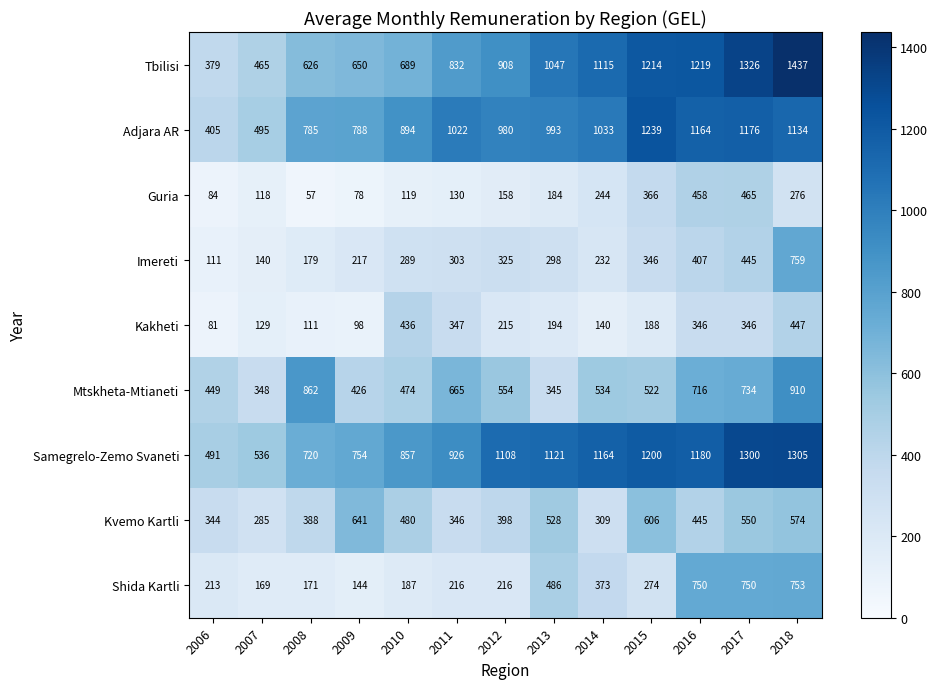

How many categories are shown in the chart?

13